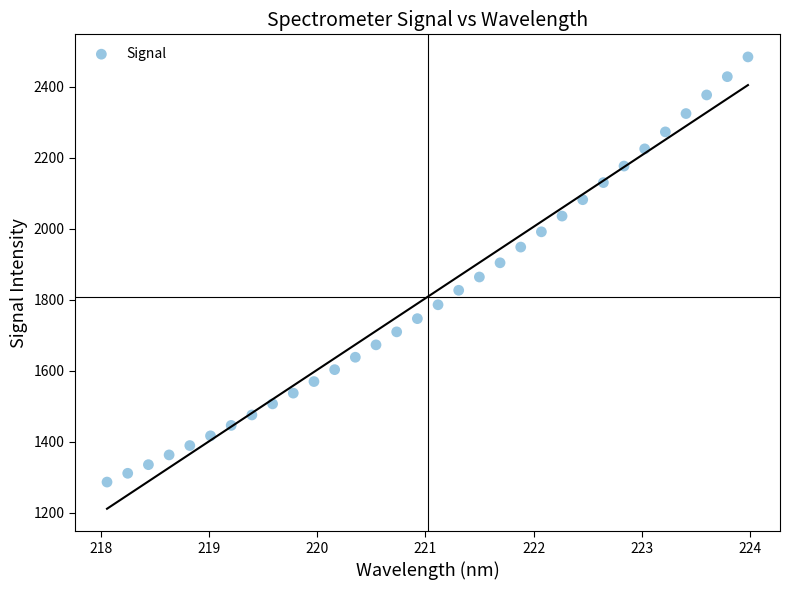

What is the range of X values (max minus min)?

5.9